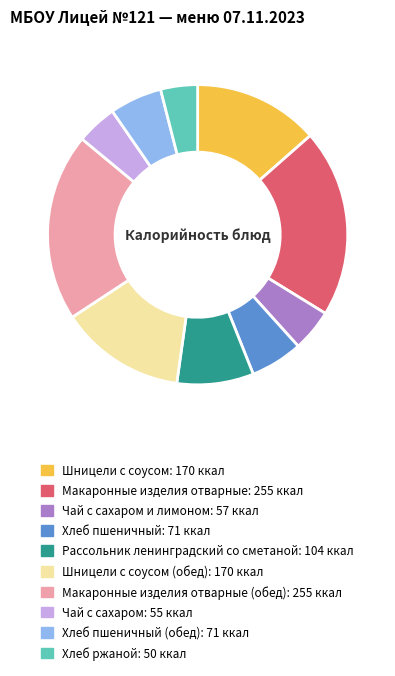

Does any single category account for the majority?

No